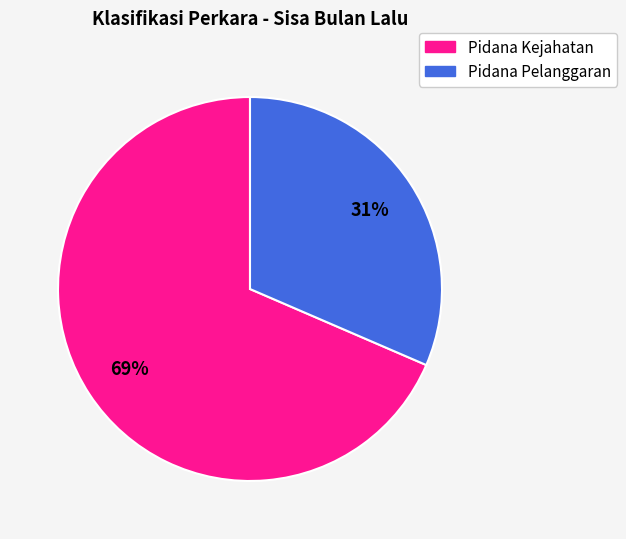

What is the largest slice in the pie chart?

Pidana Kejahatan